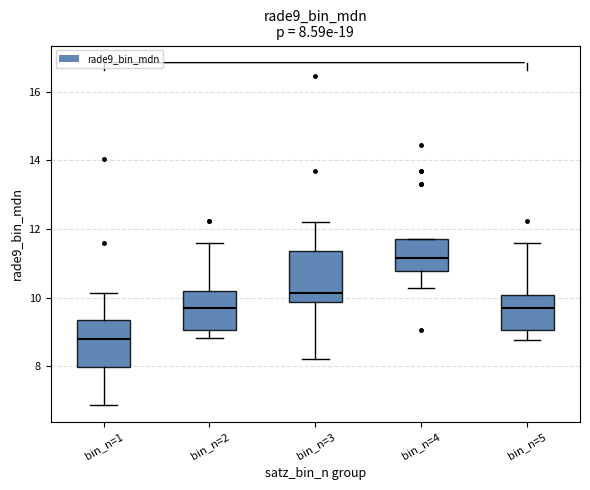

Which box's median line is the lowest?

bin_n=1